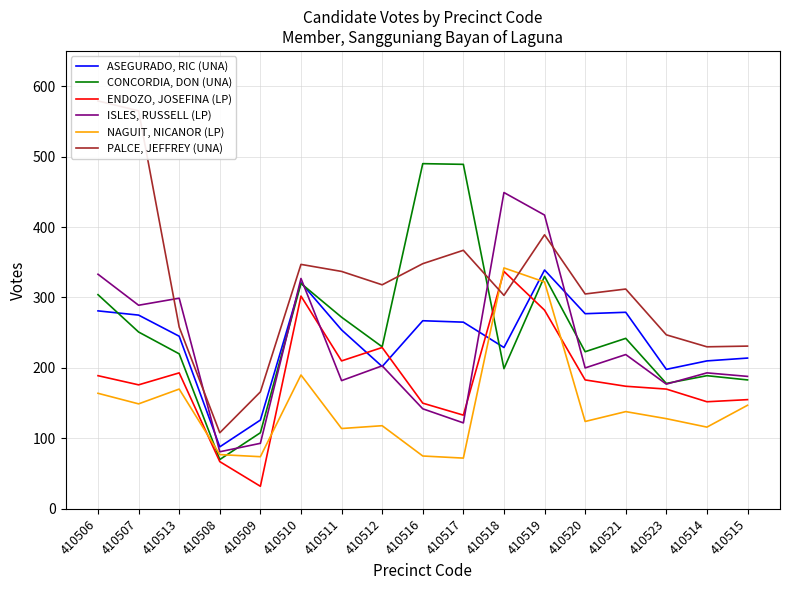

What is the sum of the PALCE, JEFFREY (UNA) values at 410515 and 410520?

536